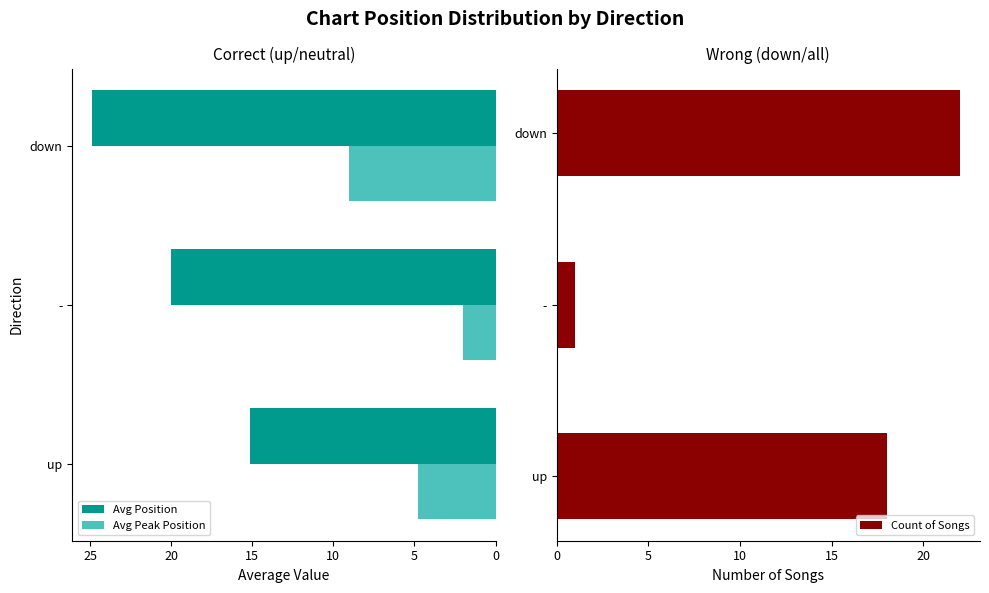

What is the difference between the maximum and minimum values in the Count of Songs series?

21